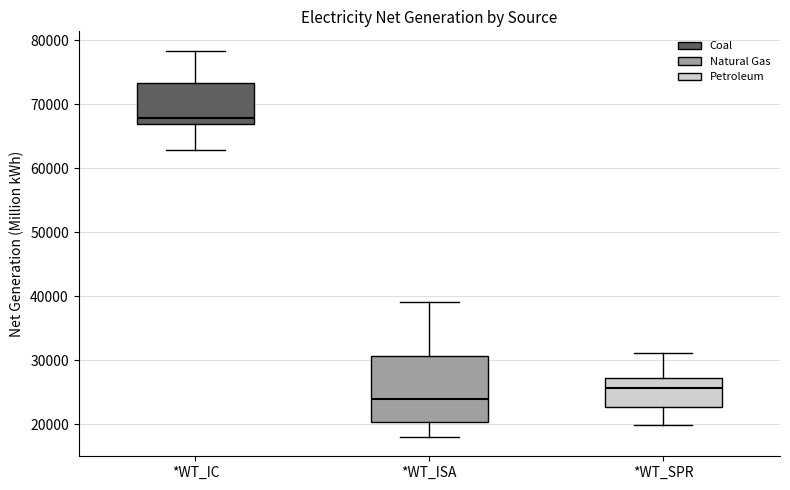

Reading left to right, transcribe this box plot: for each box, give where its median line is, the range the box spans, and where its two whiskers end, as read against the y-axis. The values are not printed on the chart, so give them approximately, as read against the axis.

*WT_IC: median 68000, box 67000 to 73000, whiskers 63000 to 78000
*WT_ISA: median 24000, box 20000 to 31000, whiskers 18000 to 39000
*WT_SPR: median 26000, box 23000 to 27000, whiskers 20000 to 31000